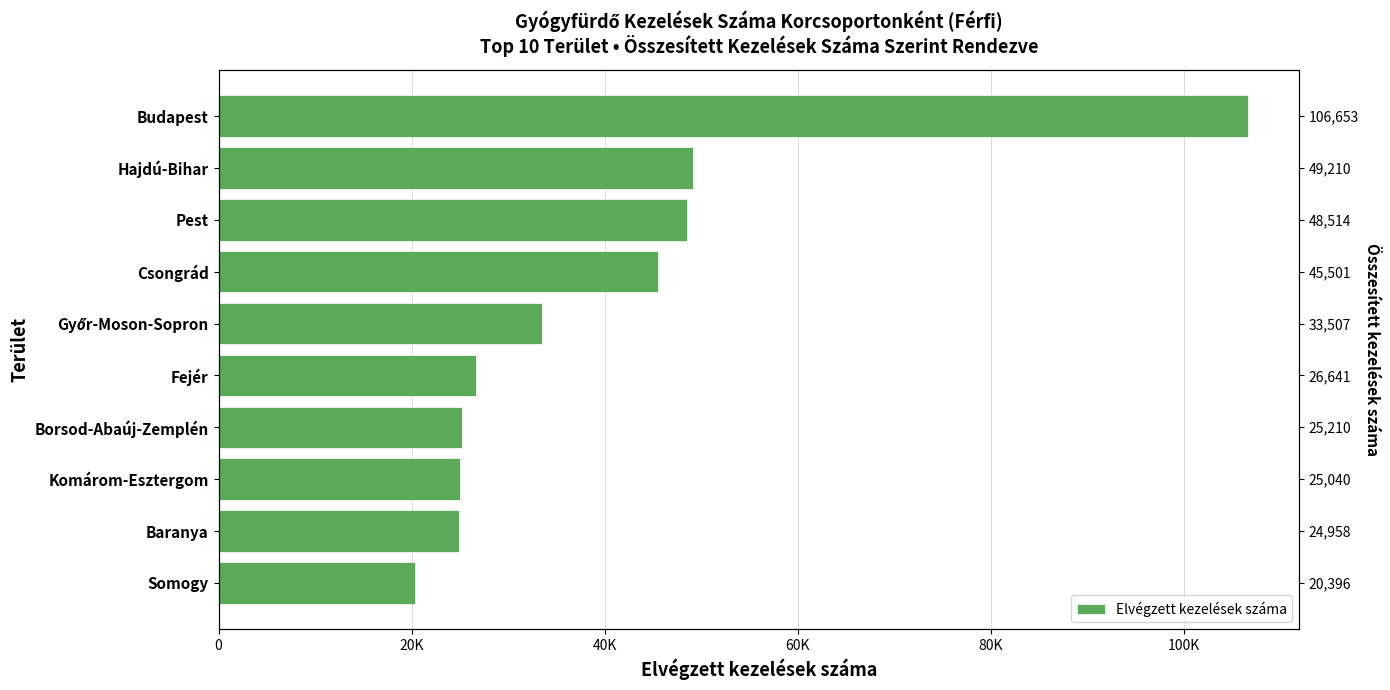

What is the greatest value displayed?

106653